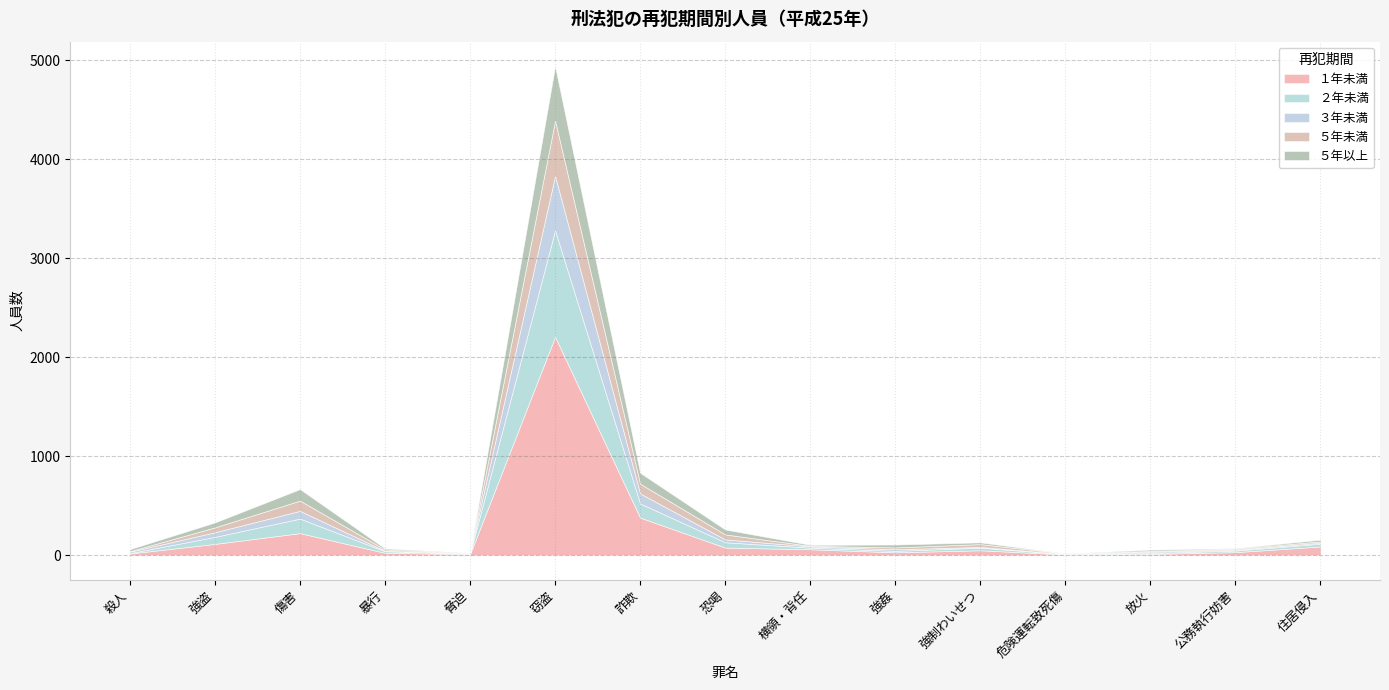

What is the total value across all series at 住居侵入?

157